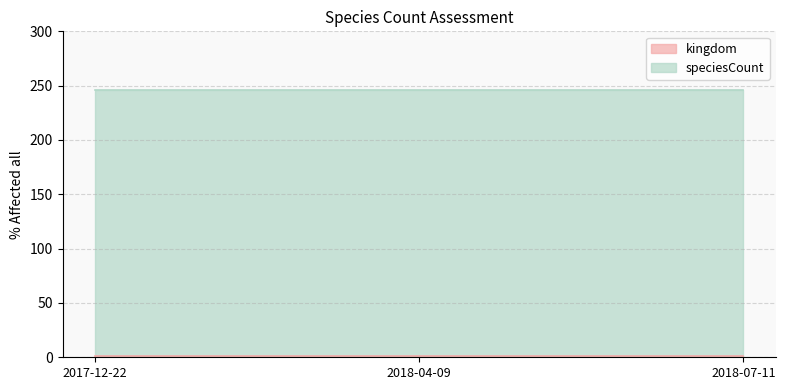

What is the total value across all series at 2018-04-09?

246